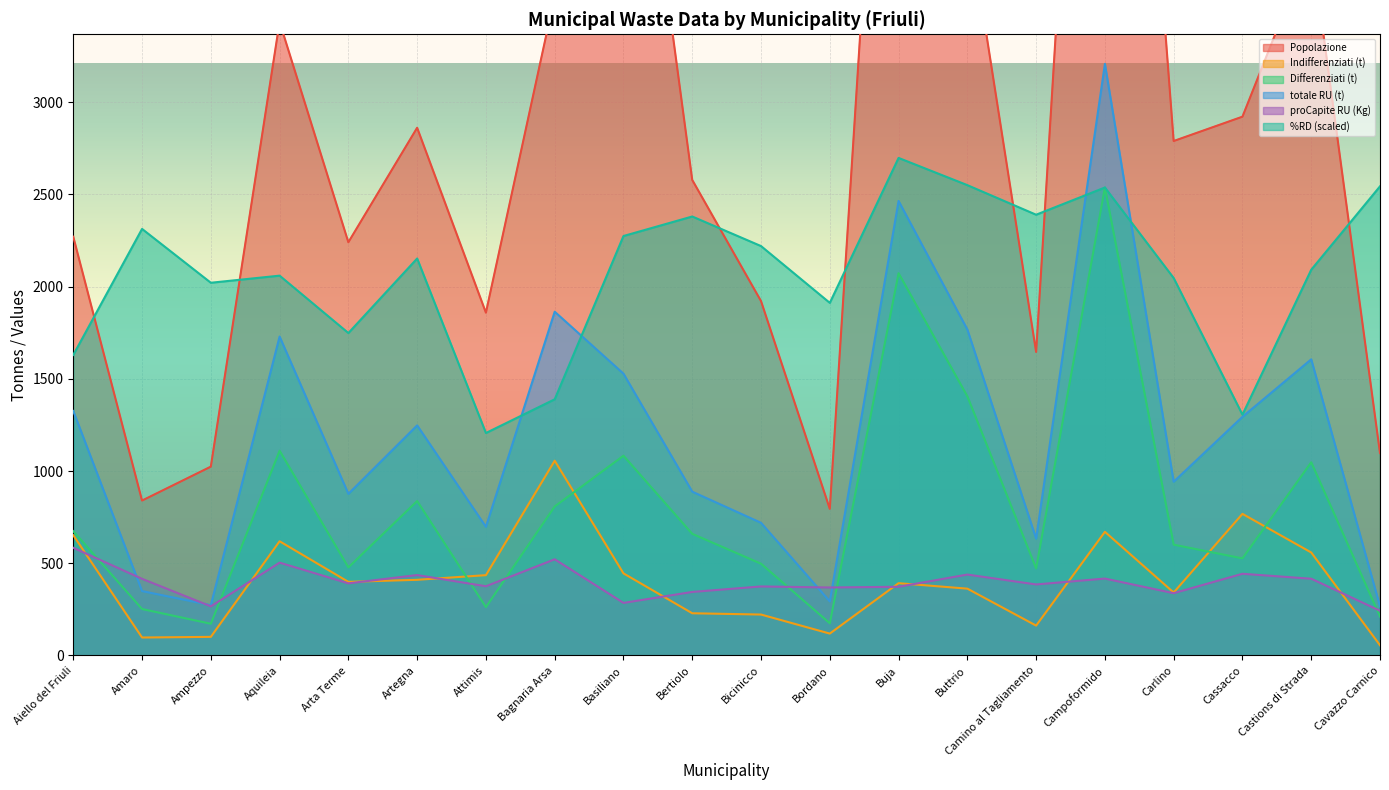

True or false: totale RU (t) has more than 2 interior local peaks.

True